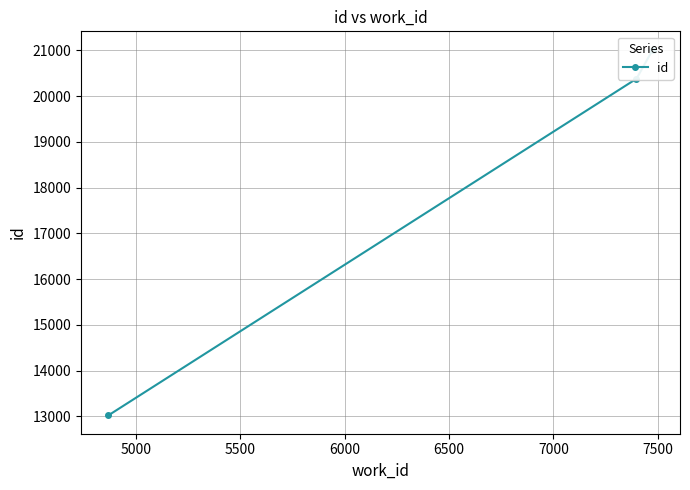

Reading left to right, what are all the values shown in this chart?

13020	20380	21016